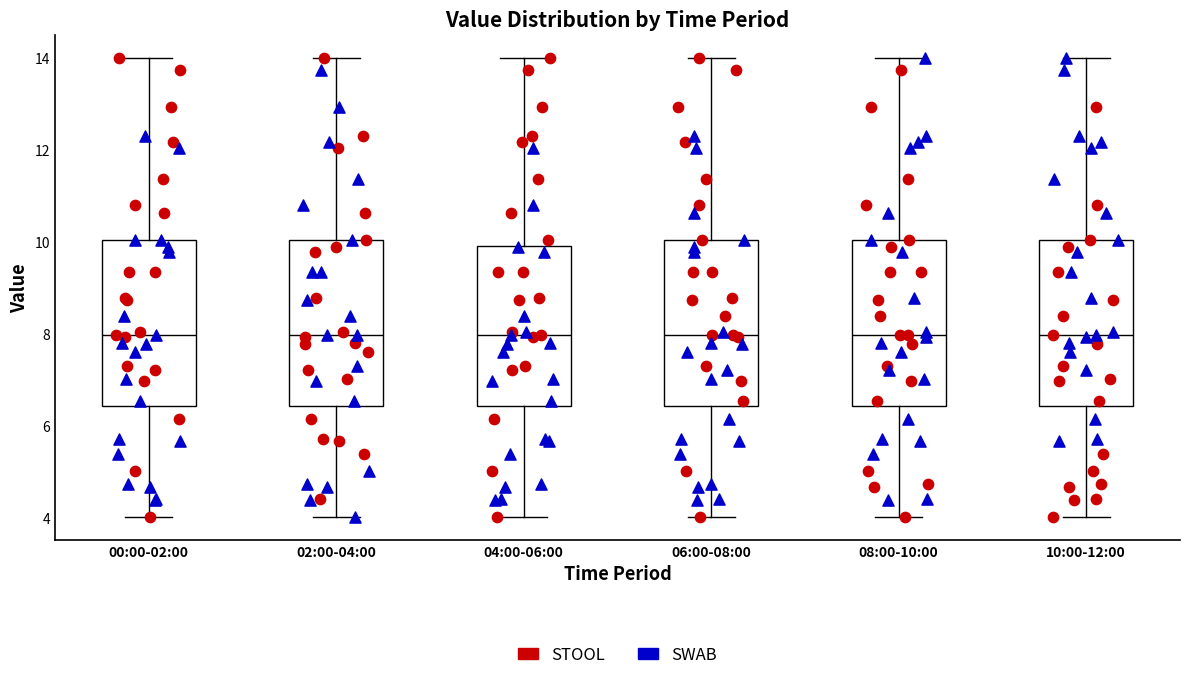

Reading left to right, transcribe this box plot: for each box, give where its median line is, the range the box spans, and where its two whiskers end, as read against the y-axis. The values are not printed on the chart, so give them approximately, as read against the axis.

00:00-02:00: median 8.0, box 6.4 to 10.0, whiskers 4.0 to 14.0
02:00-04:00: median 8.0, box 6.4 to 10.0, whiskers 4.0 to 14.0
04:00-06:00: median 8.0, box 6.4 to 10.0, whiskers 4.0 to 14.0
06:00-08:00: median 8.0, box 6.4 to 10.0, whiskers 4.0 to 14.0
08:00-10:00: median 8.0, box 6.4 to 10.0, whiskers 4.0 to 14.0
10:00-12:00: median 8.0, box 6.4 to 10.0, whiskers 4.0 to 14.0